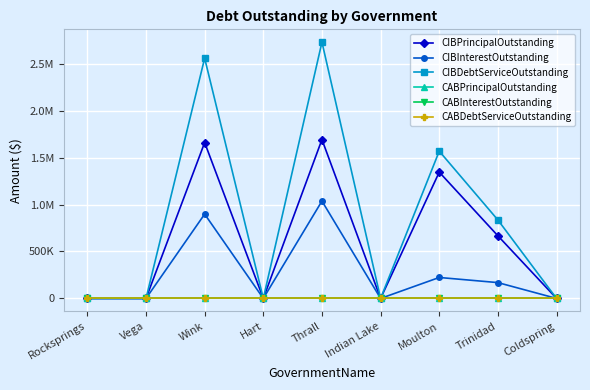

Is this an area chart (filled region under the line)?

No